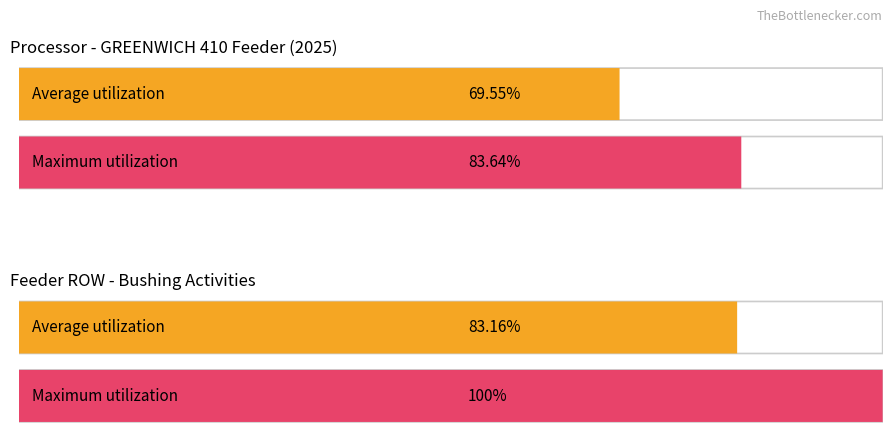

How many bars are there in each group?

2